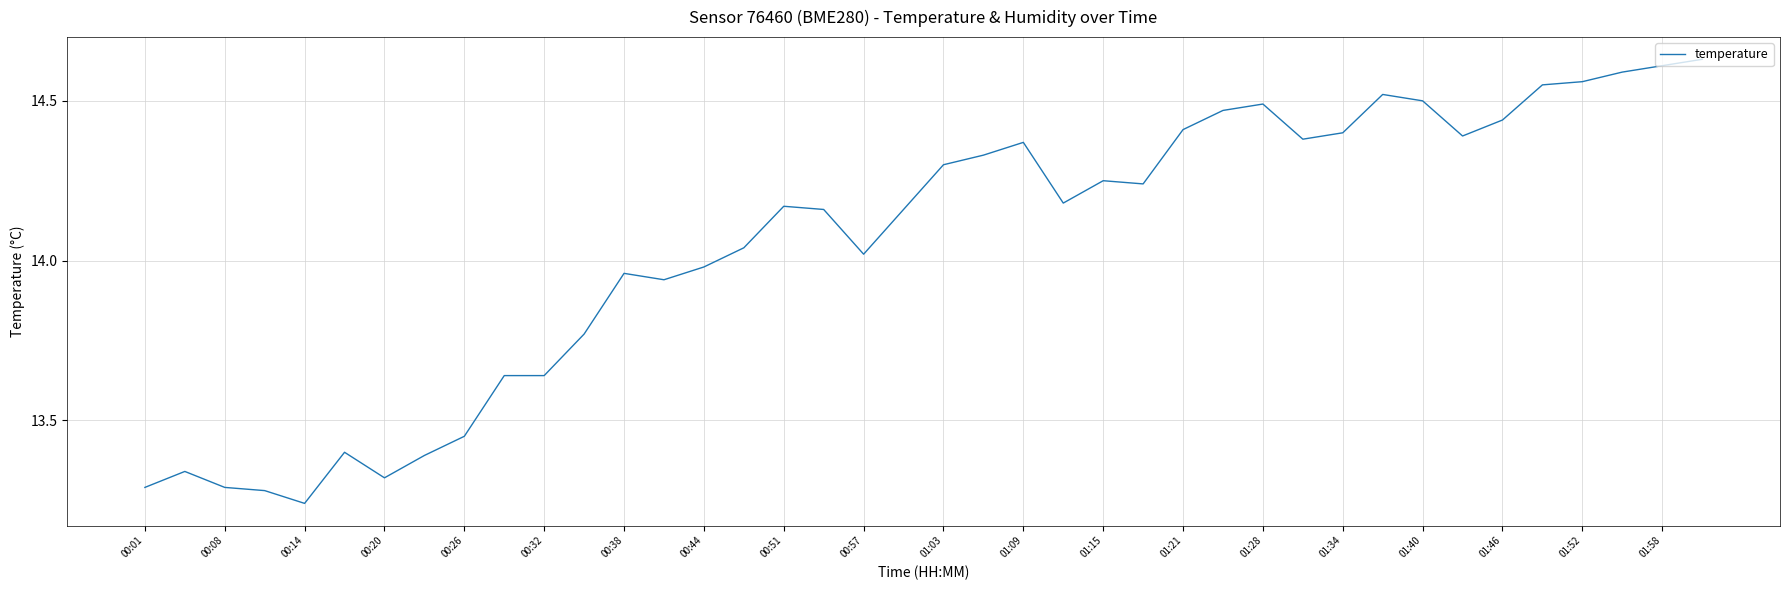

True or false: there are more than 1 points higher than both neighbors.

True